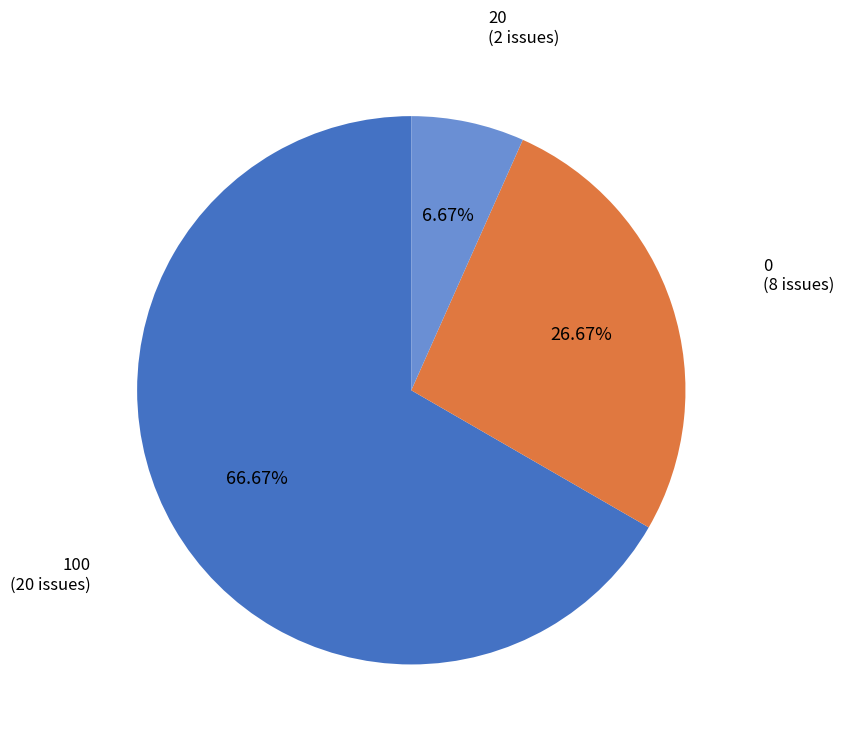

Approximately how many times larger is the value at 0 compared to 100?

0.4